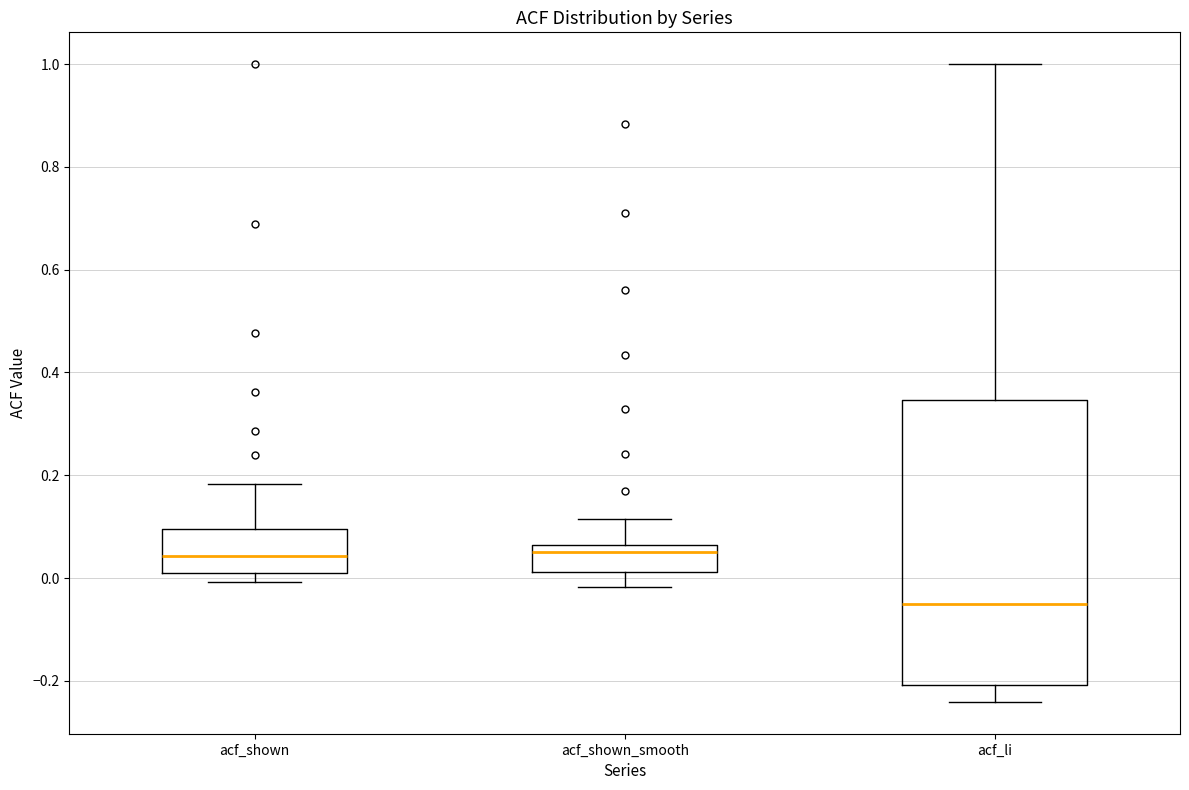

Comparing the boxes themselves (not the whiskers), which one is the tallest?

acf_li